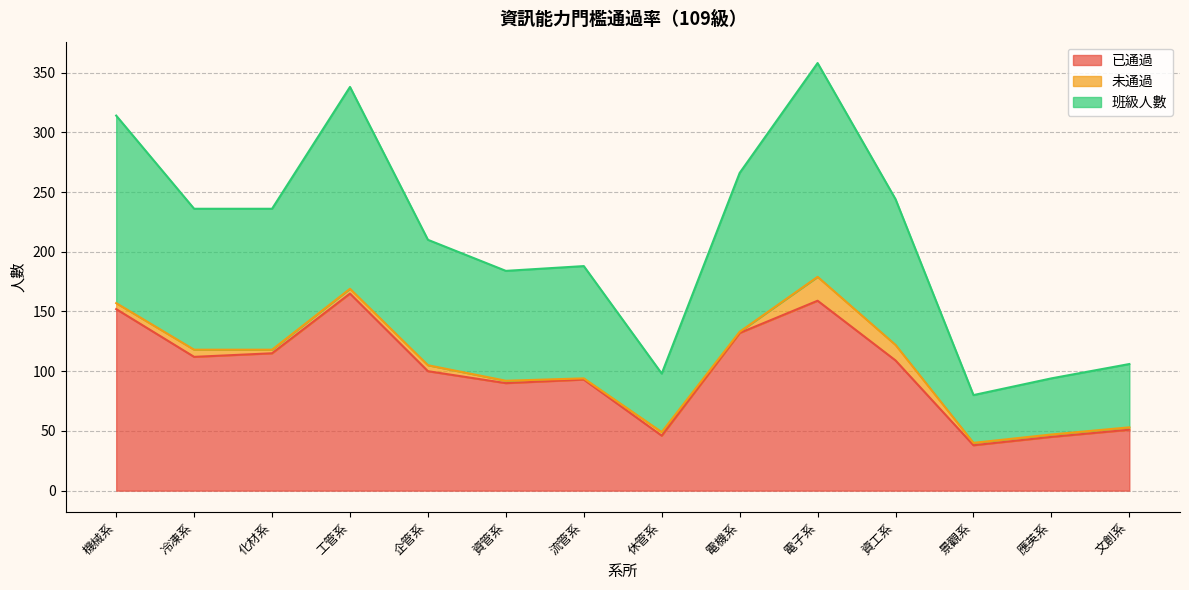

The 已通過 series shows 53 at 資管系. True or false?

False